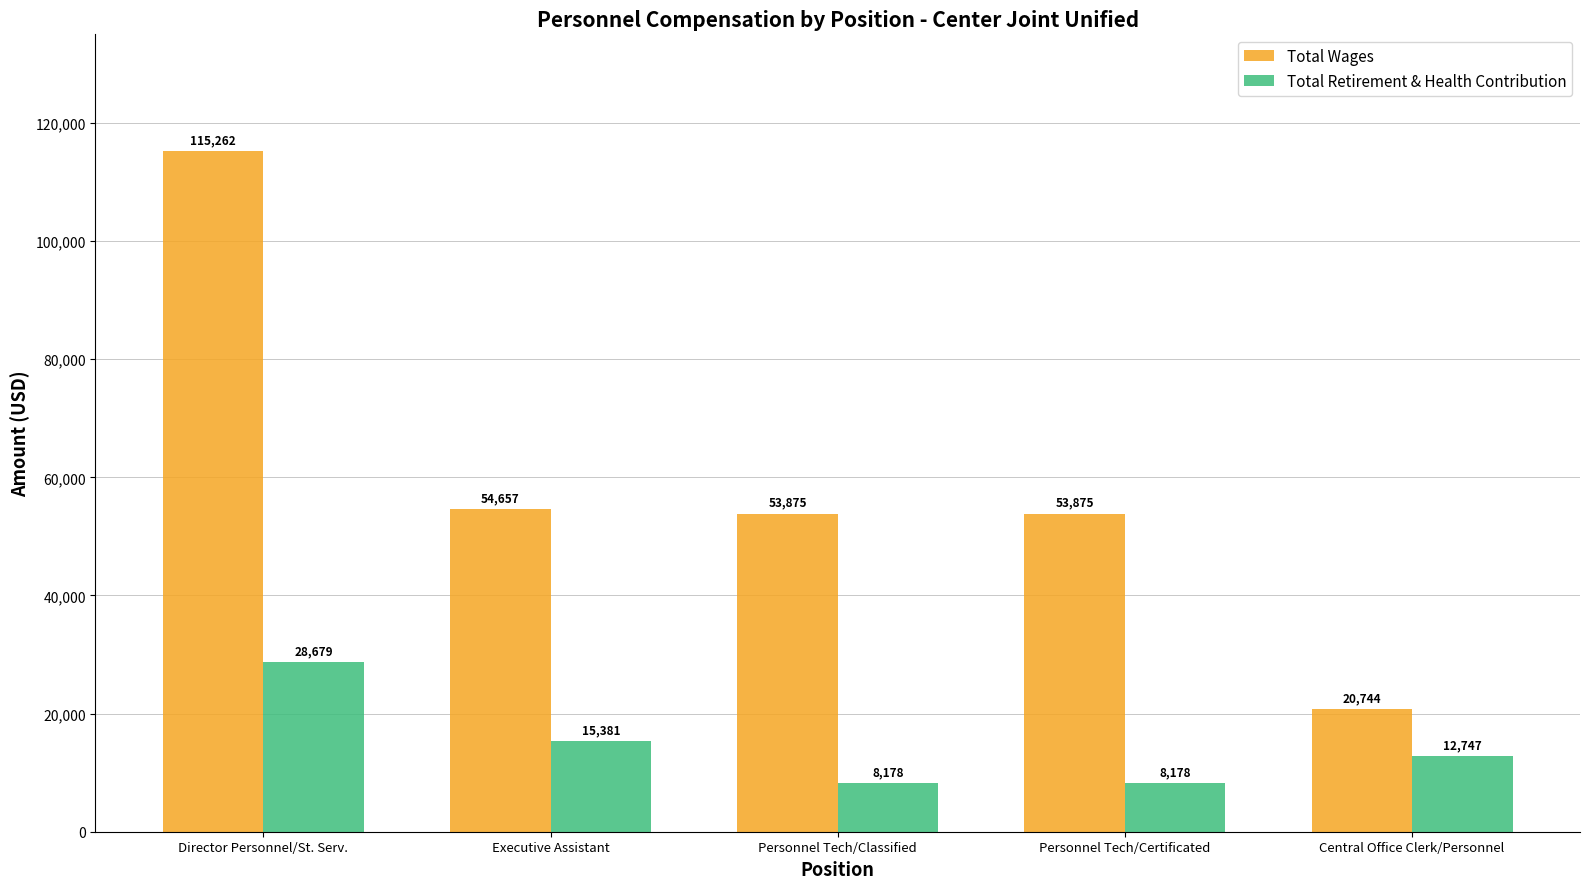

List the series in order of their peak value, lowest first.

Total Retirement & Health Contribution, Total Wages